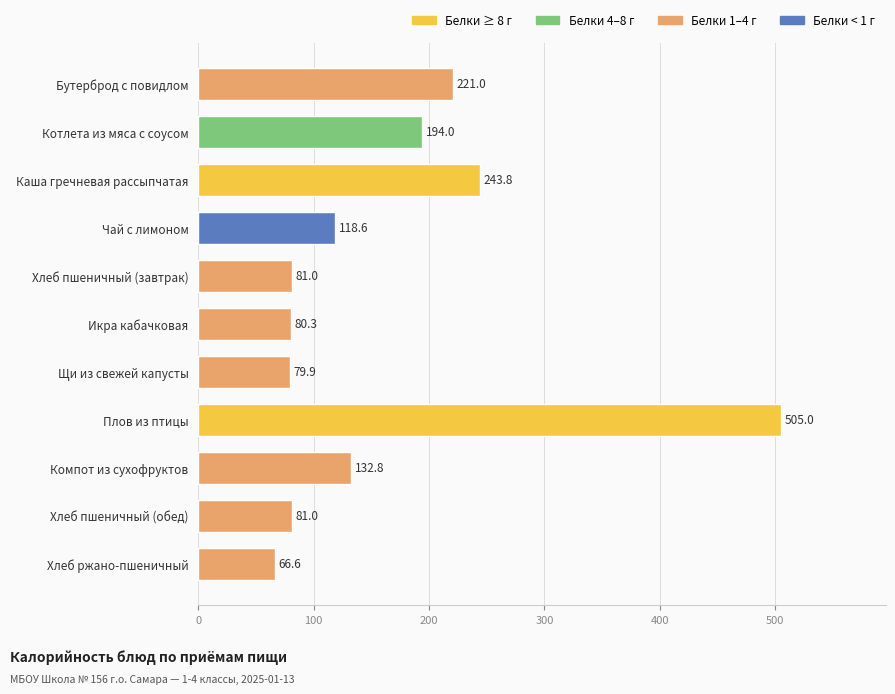

Are the bars grouped side by side (vs. stacked)?

No